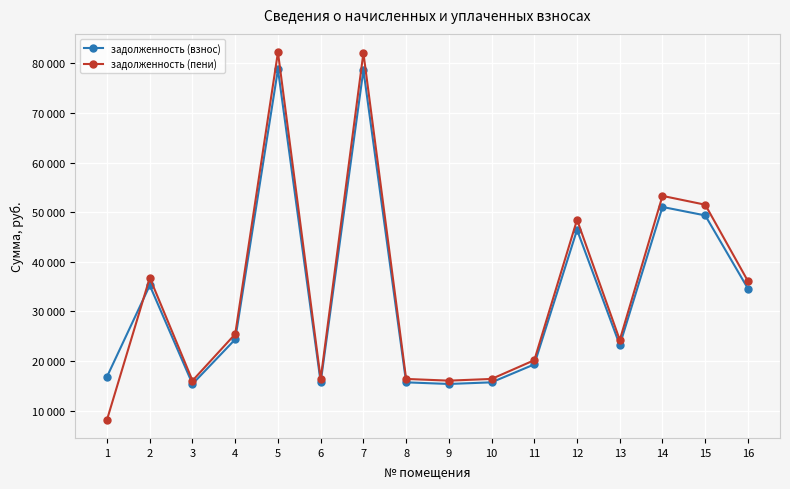

At which category does задолженность (пени) reach its first local peak?

2